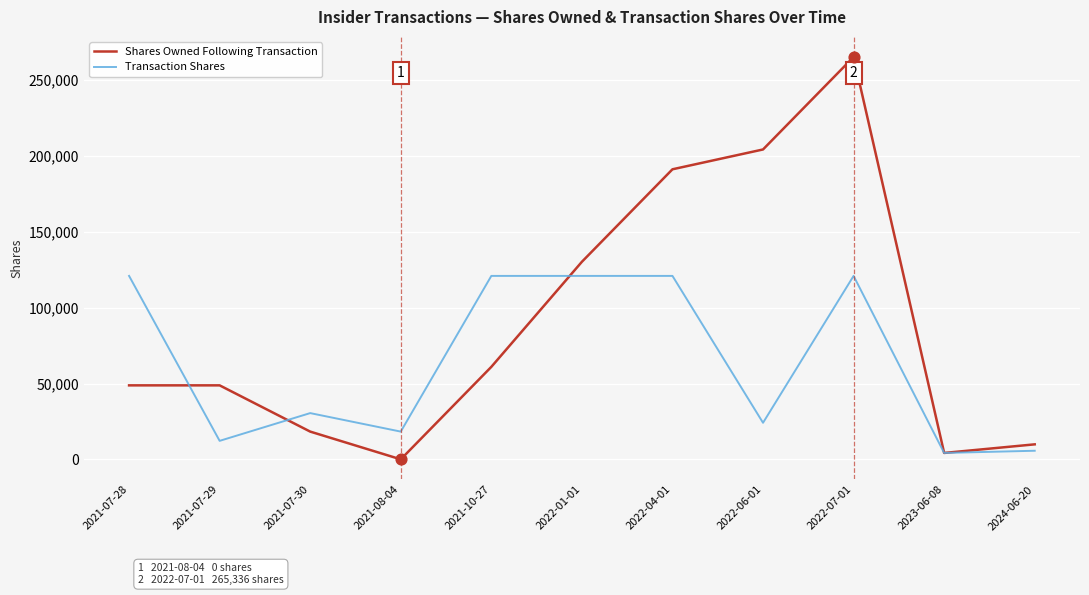

Which series has the largest total across all categories?

Shares Owned Following Transaction